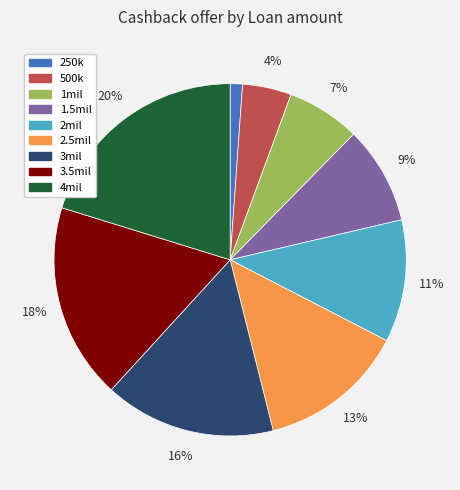

To the nearest percent, what is the difference between the largest and smallest slice percentages?

19%